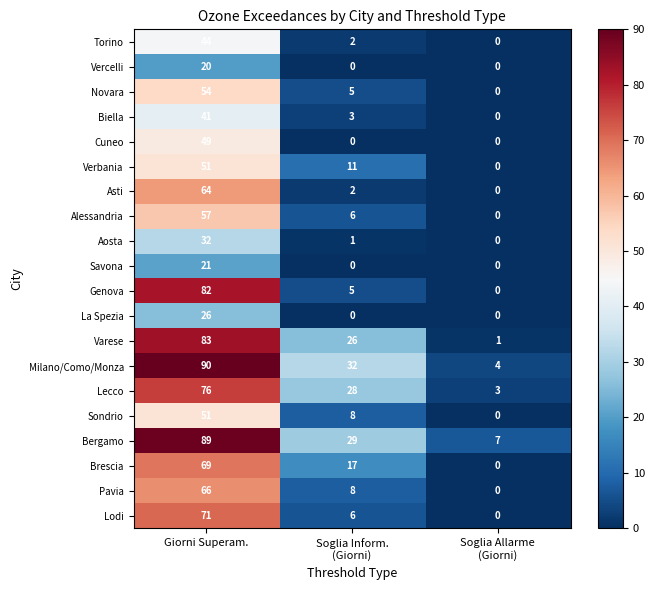

At which label does Asti reach its peak?

Giorni Superam.